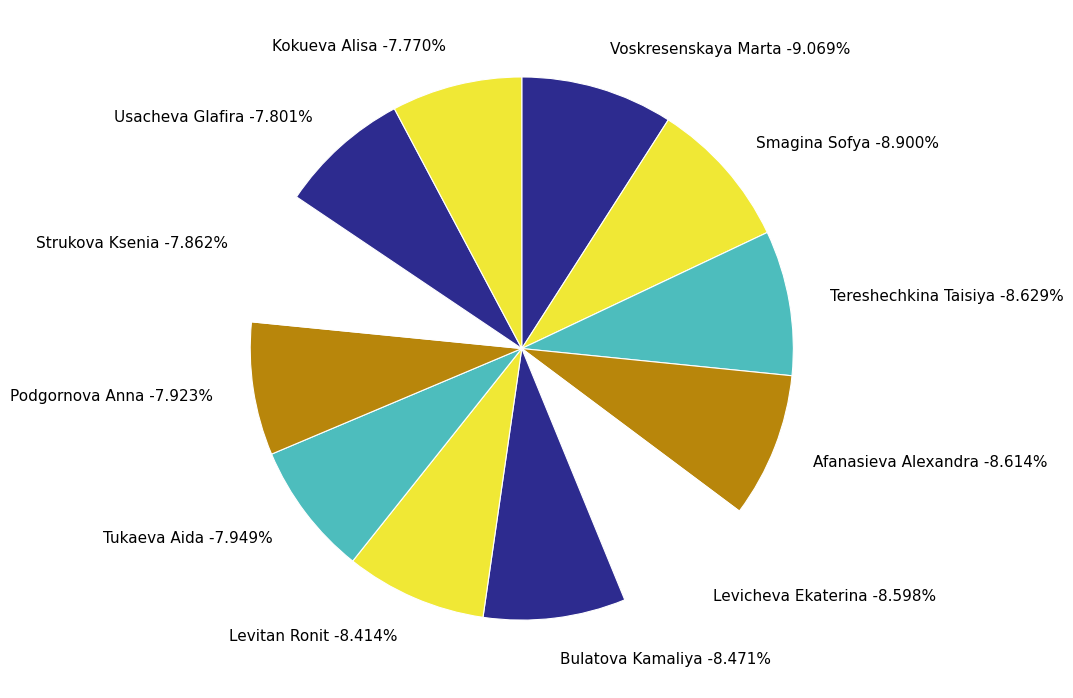

What percentage do Podgornova Anna and Levitan Ronit together represent?

16.3%